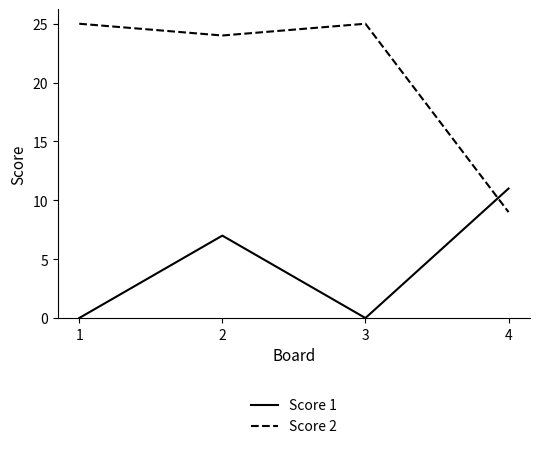

Count the number of categories in the chart.

4